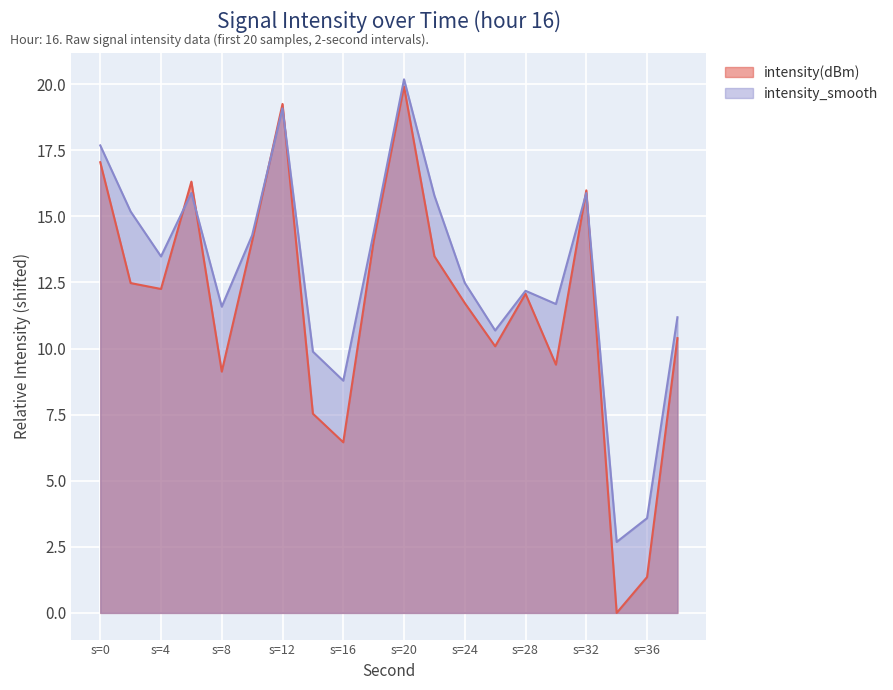

Is the value of intensity_smooth at s=0 greater than the value of intensity(dBm) at s=4?

Yes